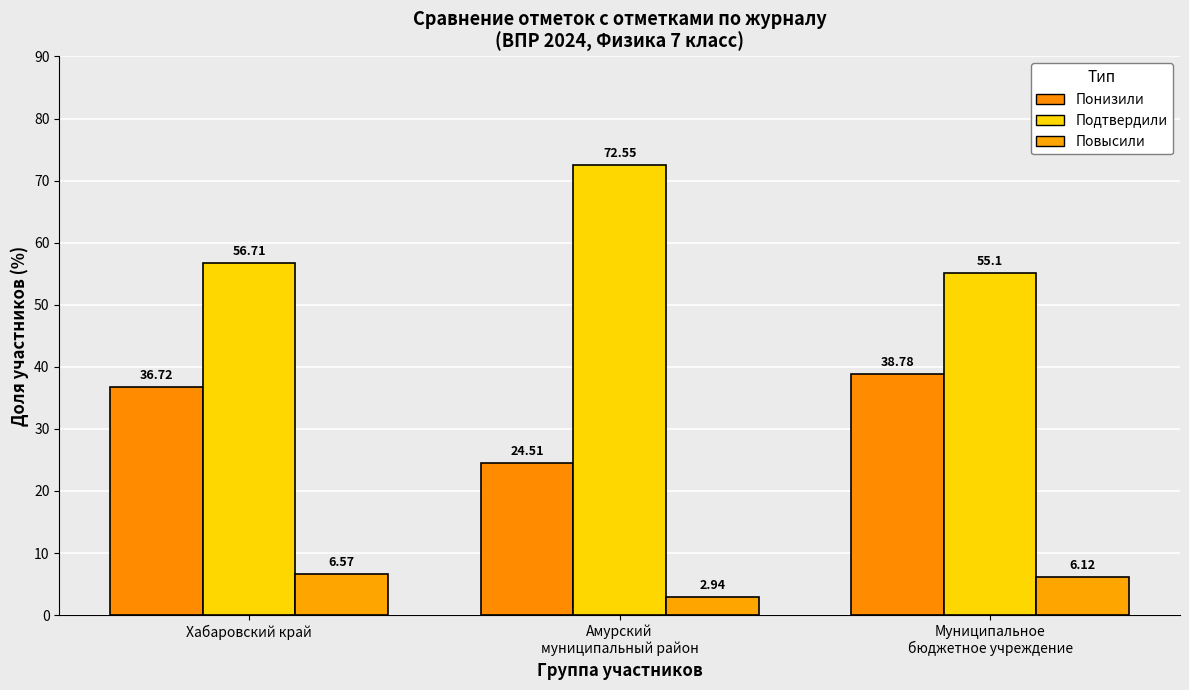

At which label does Повысили reach its minimum?

Амурский
муниципальный район